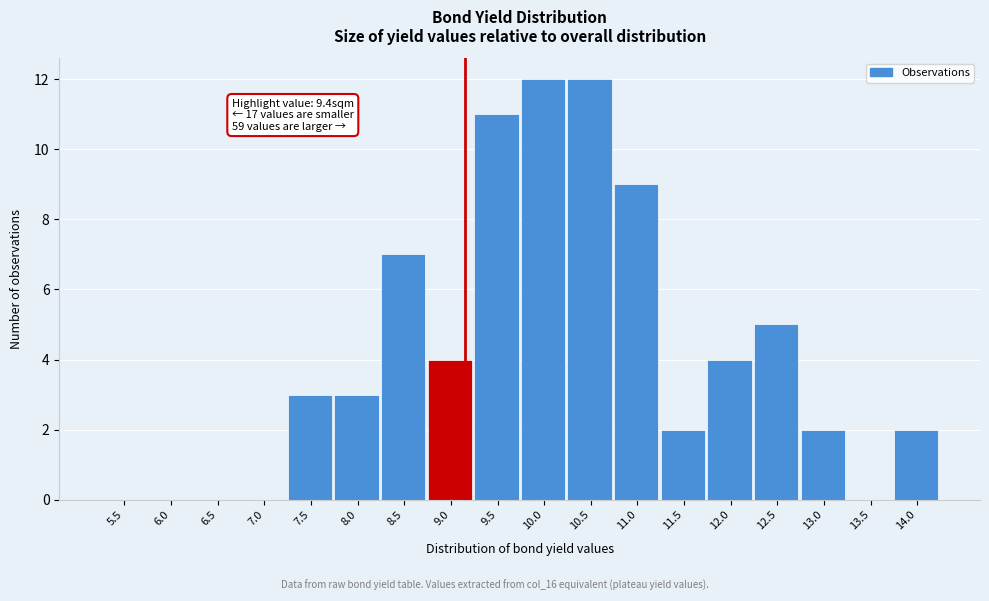

Reading left to right, list all the values displayed in this chart.

5.5=0	6.0=0	6.5=0	7.0=0	7.5=3	8.0=3	8.5=7	9.0=4	9.5=11	10.0=12	10.5=12	11.0=9	11.5=2	12.0=4	12.5=5	13.0=2	13.5=0	14.0=2